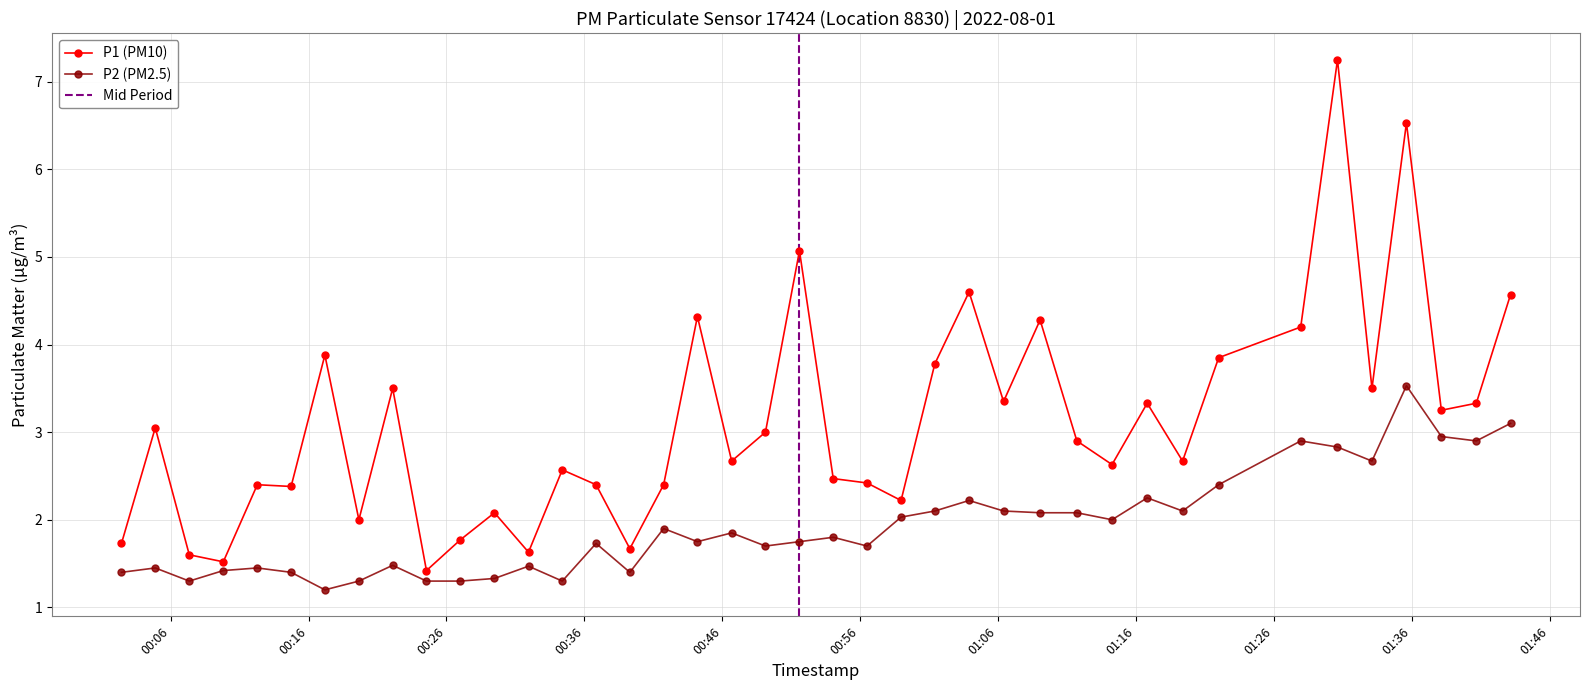

Which series has the widest spread of values?

P1